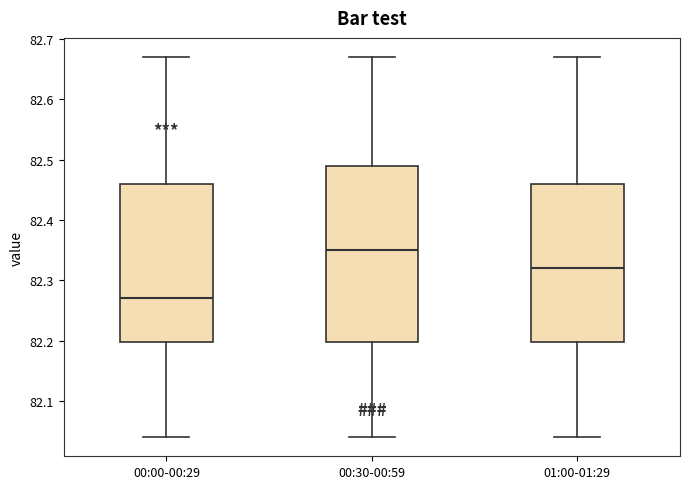

Comparing the boxes themselves (not the whiskers), which one is the tallest?

00:30-00:59